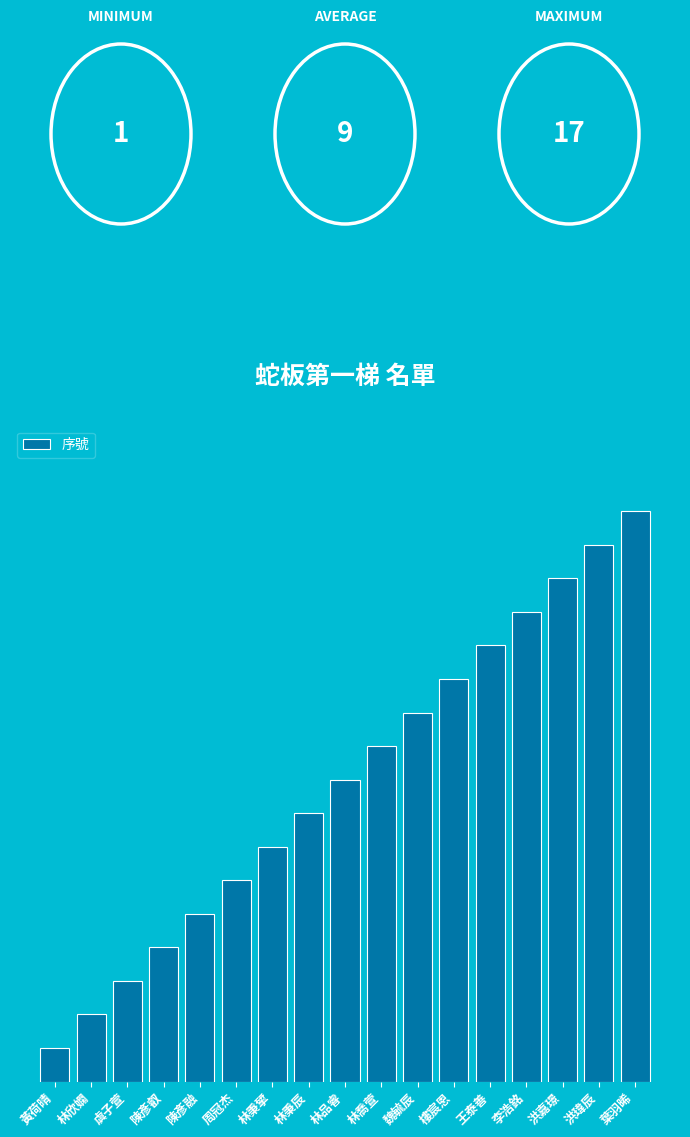

Are the bars grouped side by side (vs. stacked)?

No